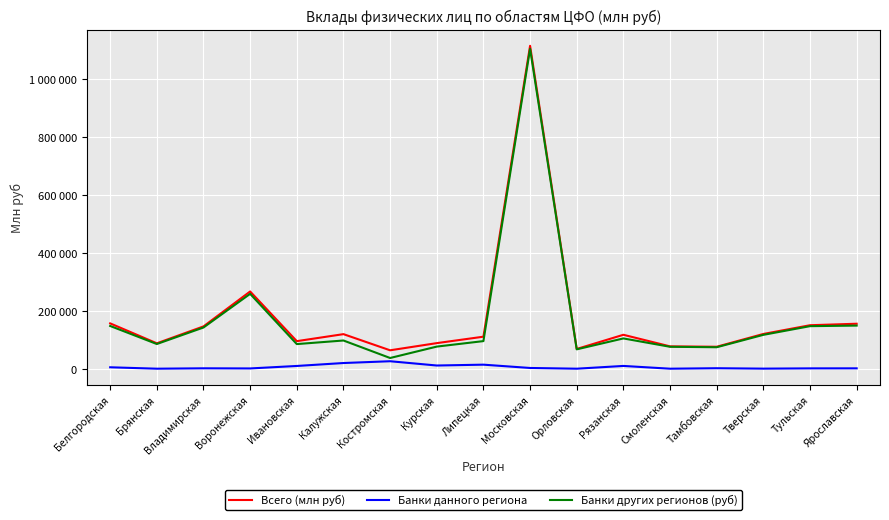

What is the value of the Банки других регионов (руб) point at the 8th from the left?

76408